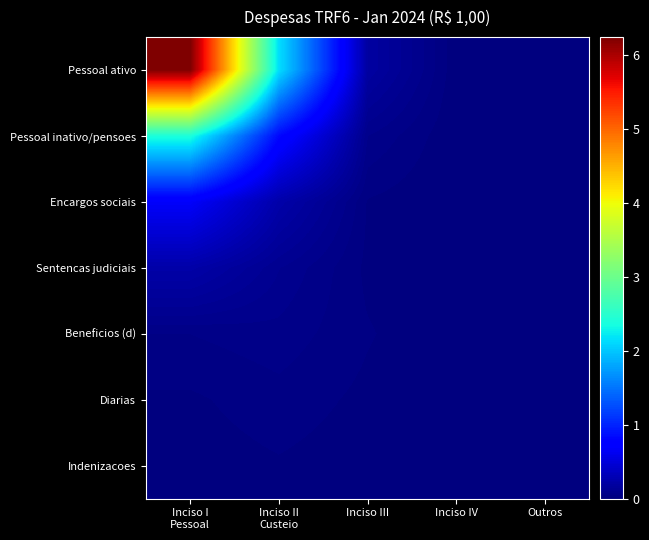

Which series has the largest range (max minus min)?

Pessoal ativo